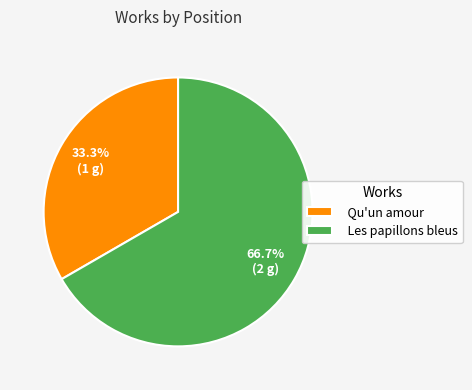

Which category has the smallest portion of the pie?

Qu'un amour